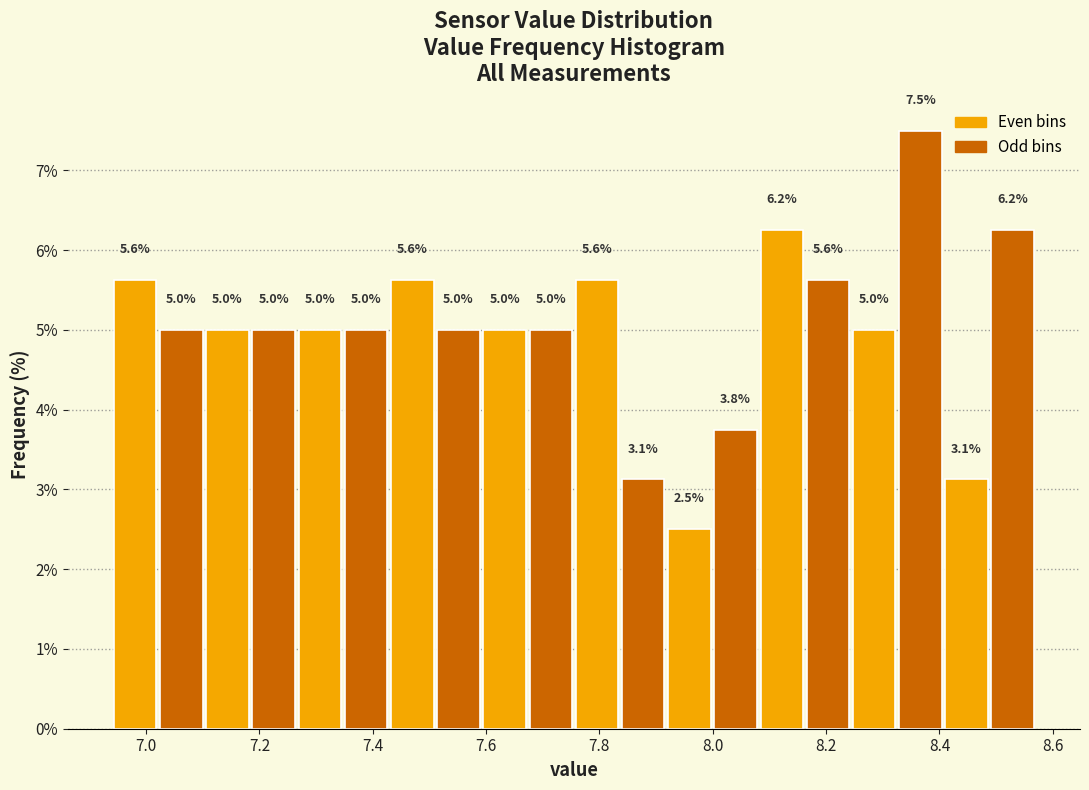

Which range on the x-axis has the tallest bar?

8.32 to 8.40